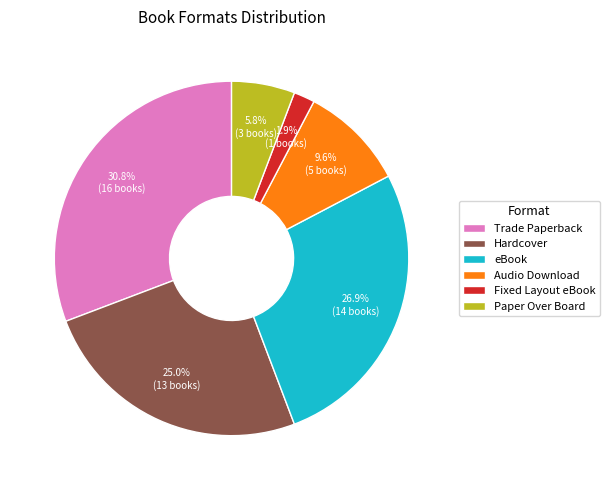

To the nearest percent, what is the difference between the largest and smallest slice percentages?

29%